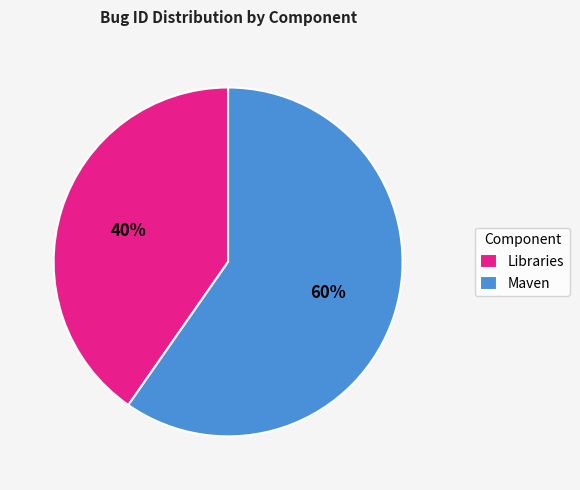

Between Libraries and Maven, which is larger?

Maven